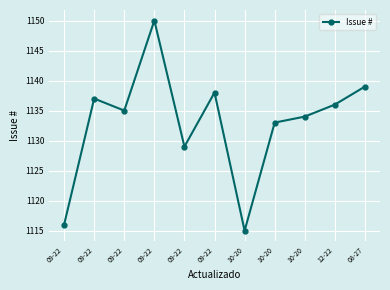

How many lines are shown in the chart?

1